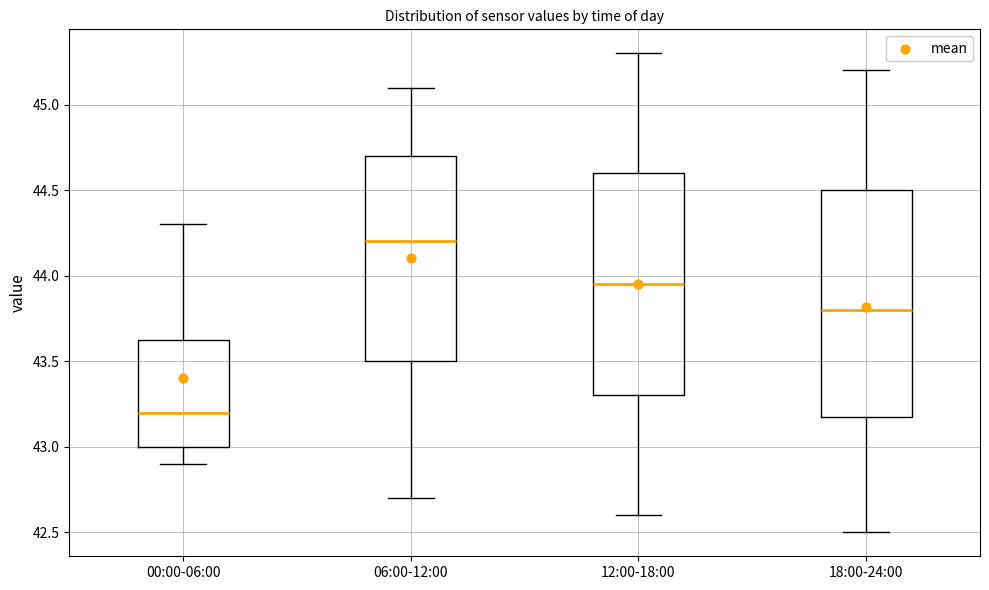

Which box has the highest median line?

06:00-12:00